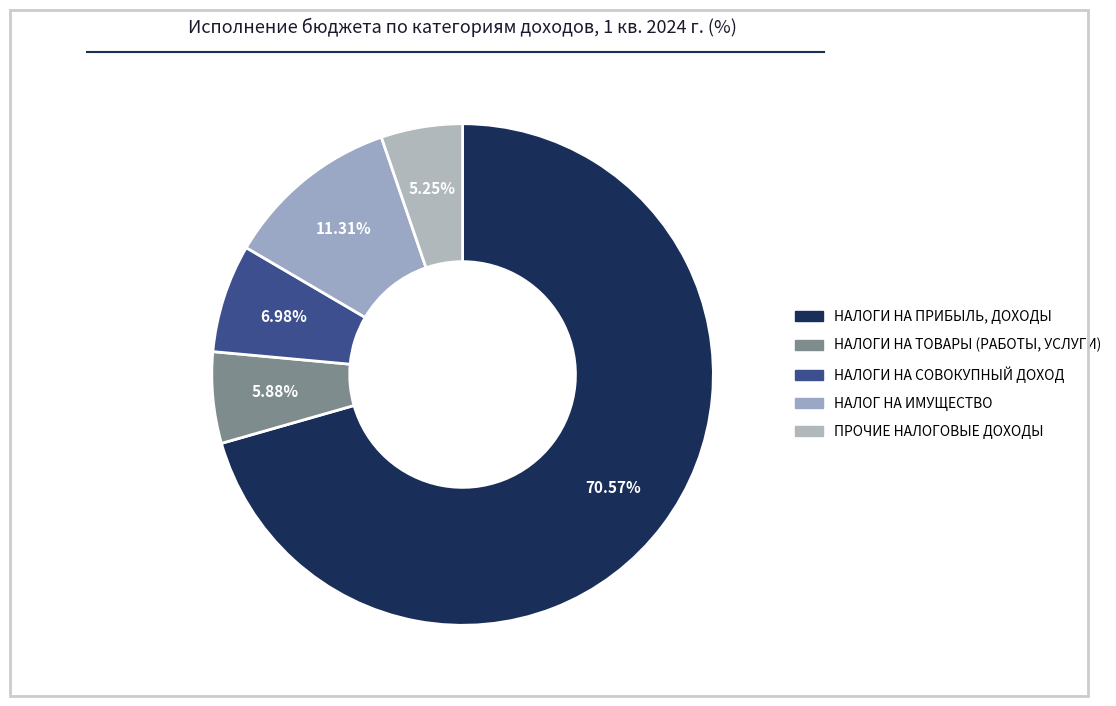

Is НАЛОГ НА ИМУЩЕСТВО the majority of the pie?

No